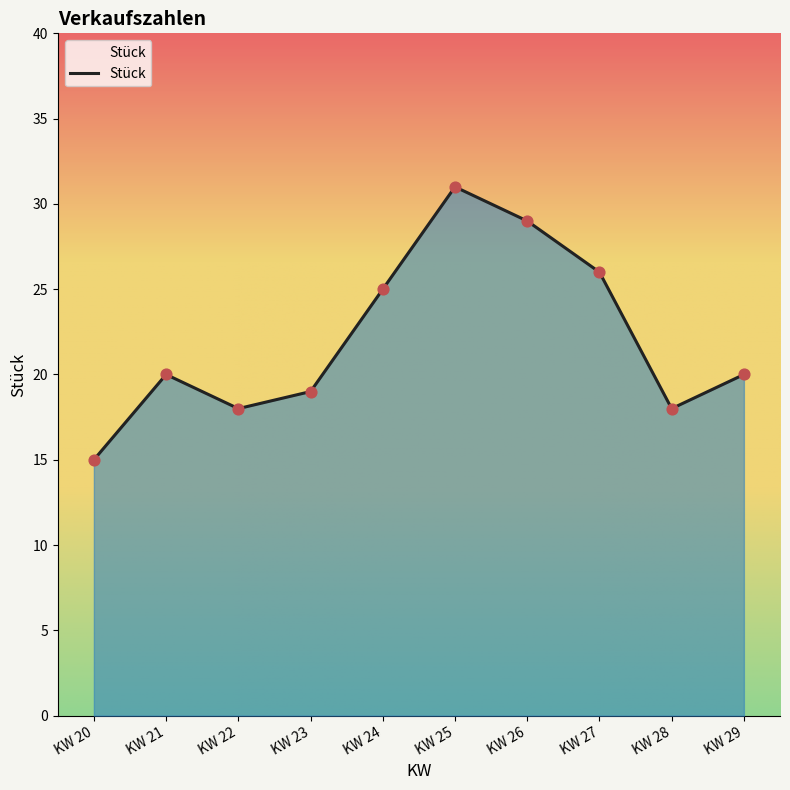

Which has a higher value, KW 24 or KW 22?

KW 24